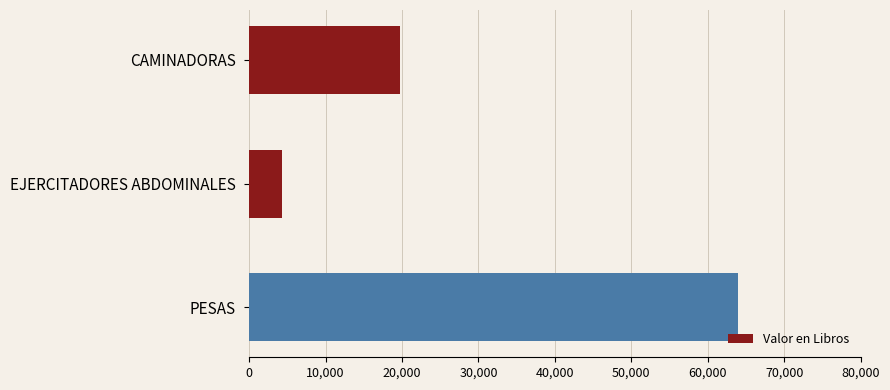

What is the greatest value displayed?

63995